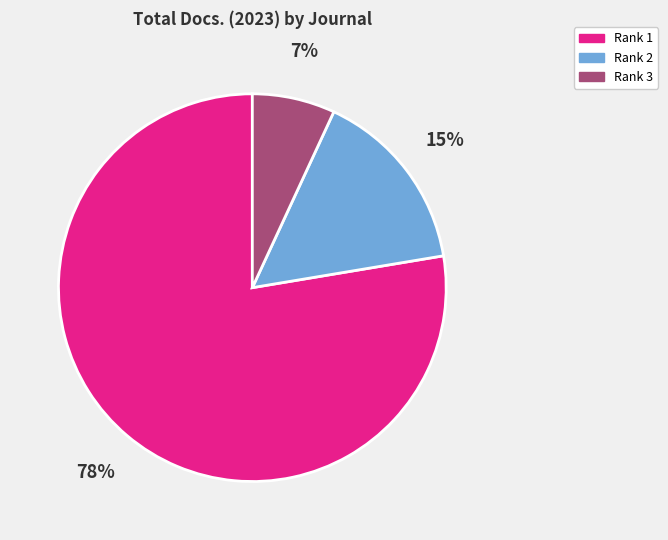

What is the majority slice?

Rank 1